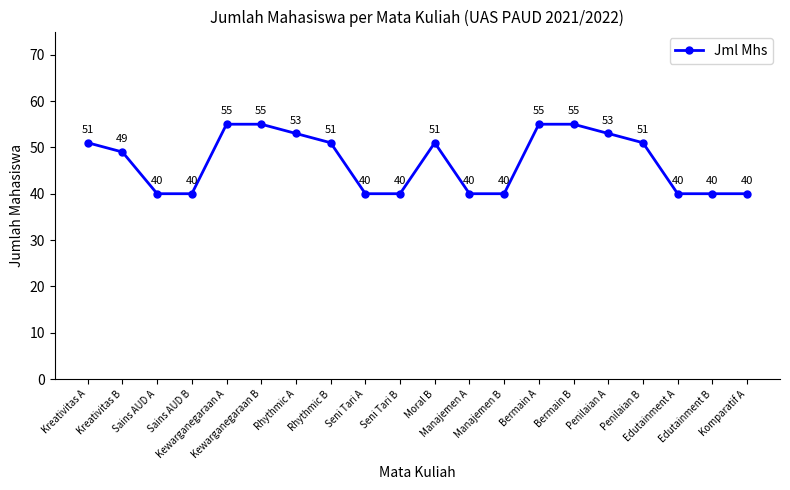

Between Penilaian A and Kewarganegaraan B, which is larger?

Kewarganegaraan B